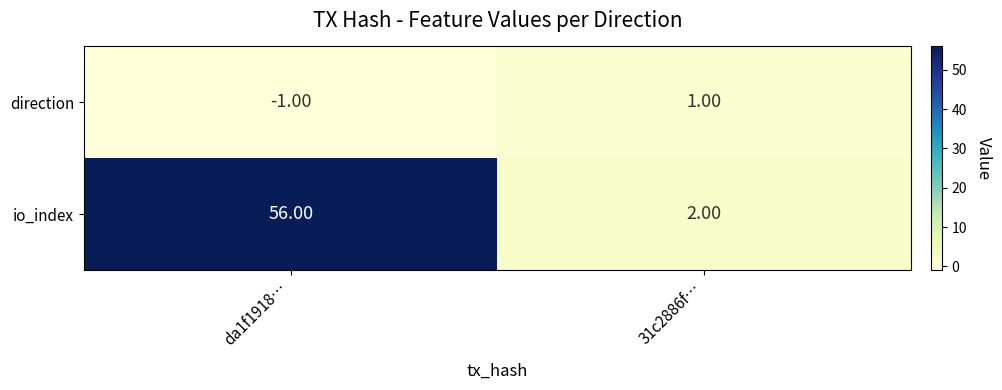

Rank the categories by direction value from highest to lowest.

31c2886f…, da1f1918…